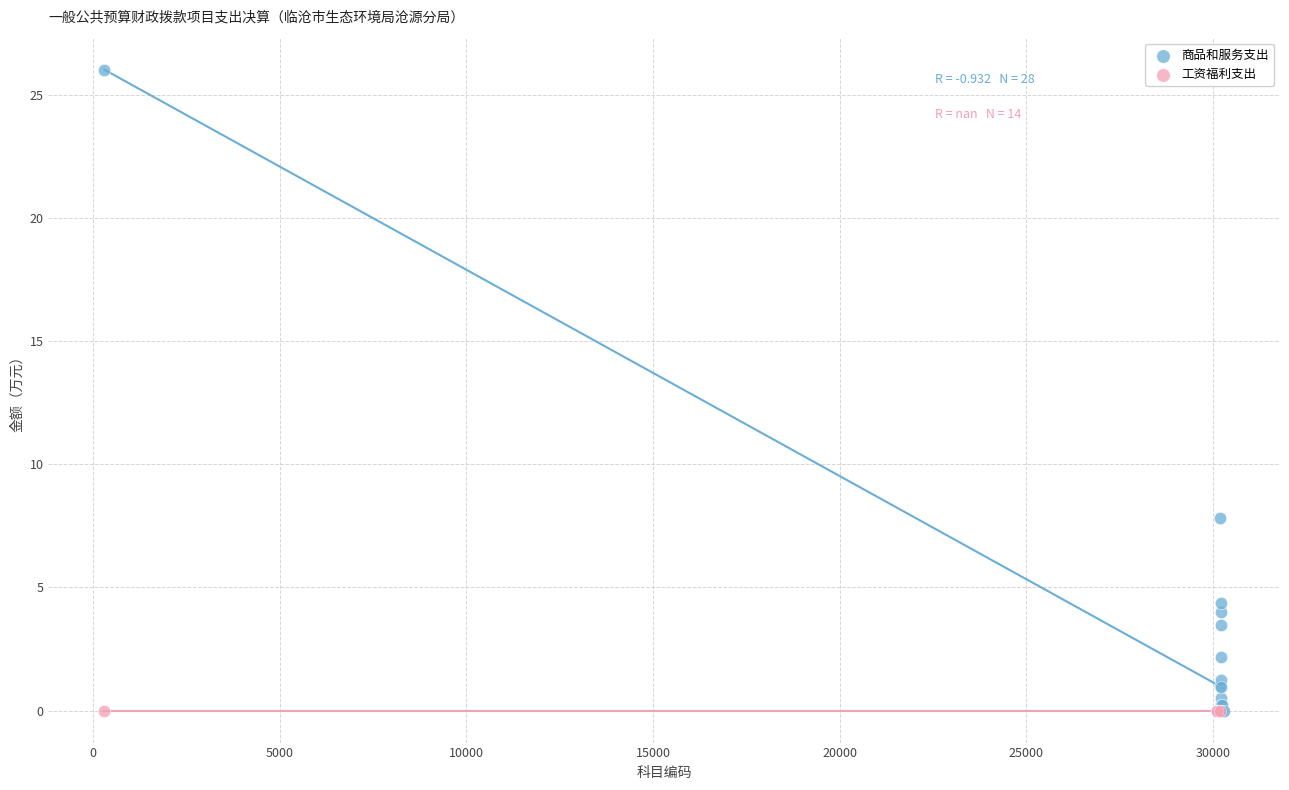

Which series reaches the maximum Y coordinate?

商品和服务支出